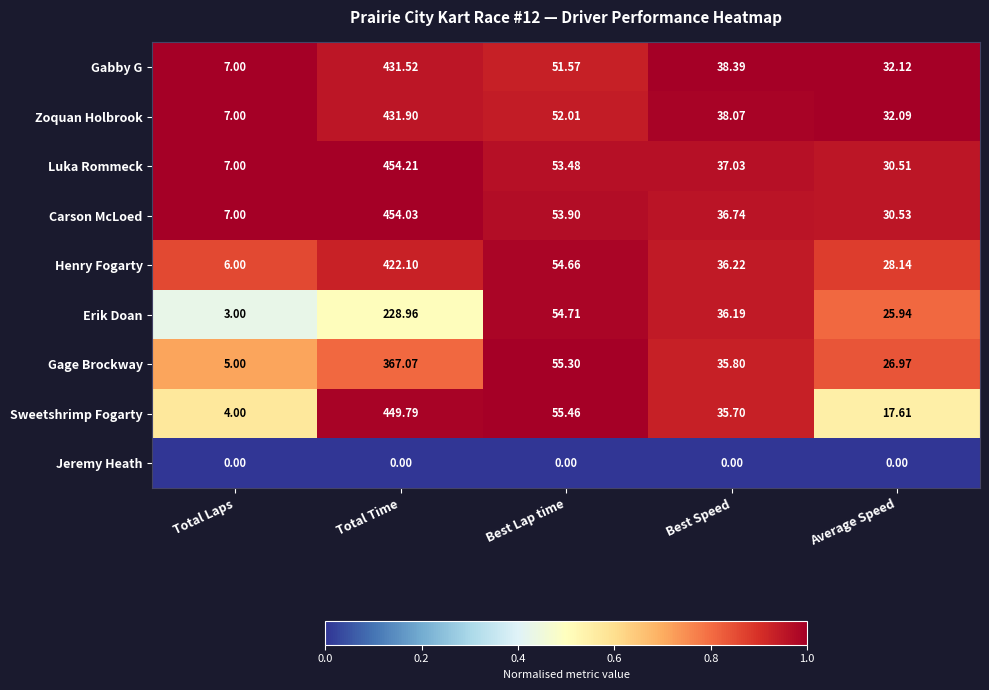

What is the spread (max minus min) of values at Average Speed?

32.1